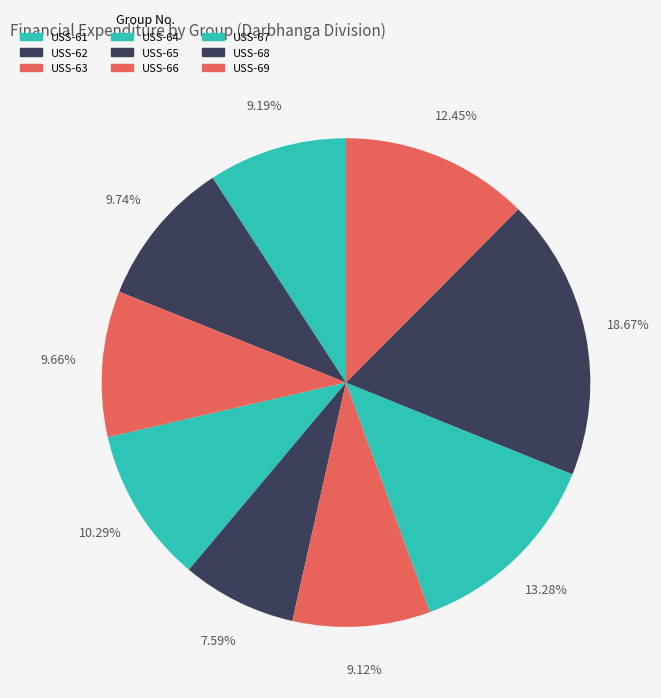

How many segments does this pie chart have?

9